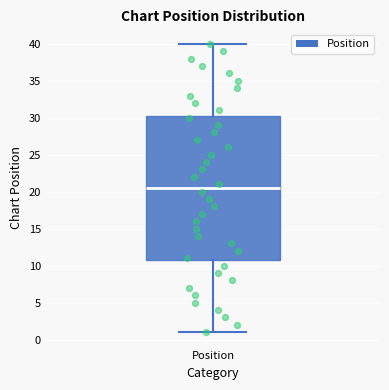

Transcribe this box plot: give where the median line is, the range the box spans, and where the two whiskers end, as read against the y-axis. The values are not printed on the chart, so give them approximately, as read against the axis.

median 20.5, box 11.0 to 30.5, whiskers 1.0 to 40.0